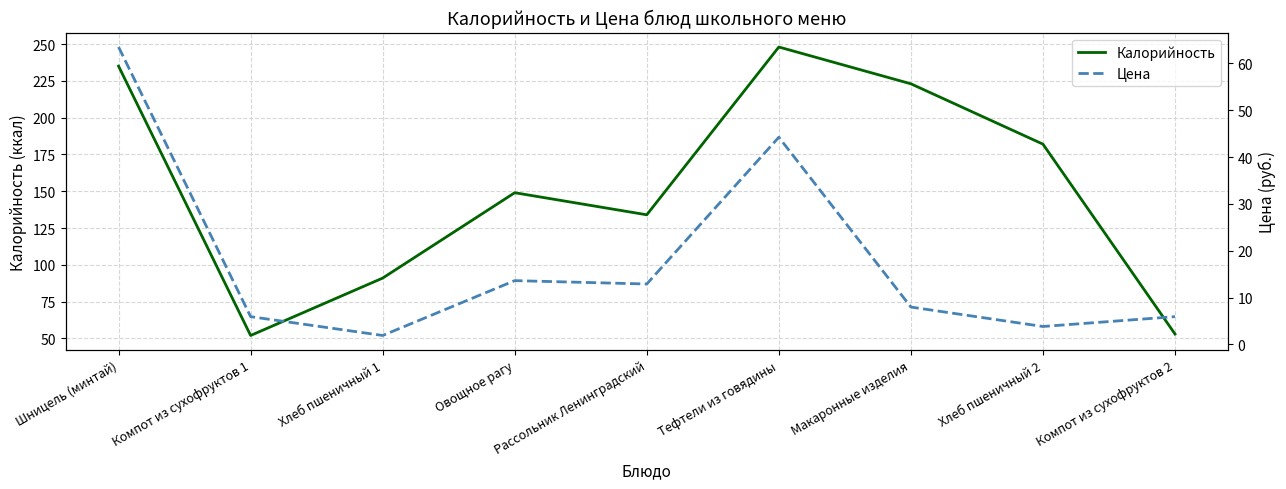

What is the average value of the Цена series?

17.8